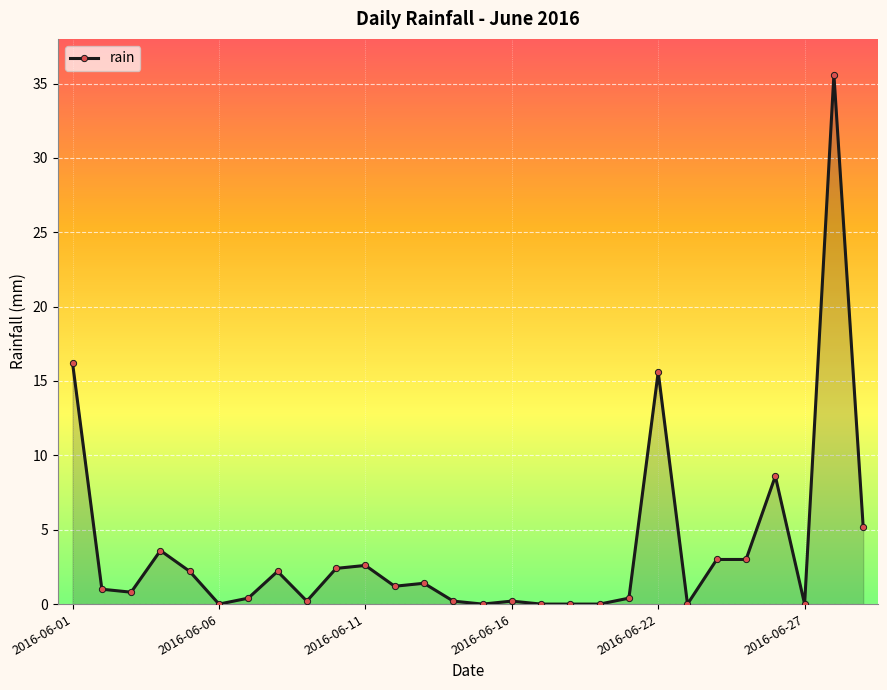

What is the difference between the maximum and second lowest values?

35.6